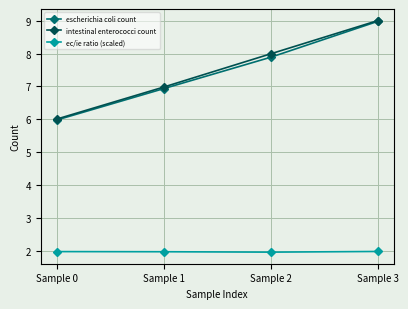

What is the difference between the highest and lowest values at Sample 1?

5.0